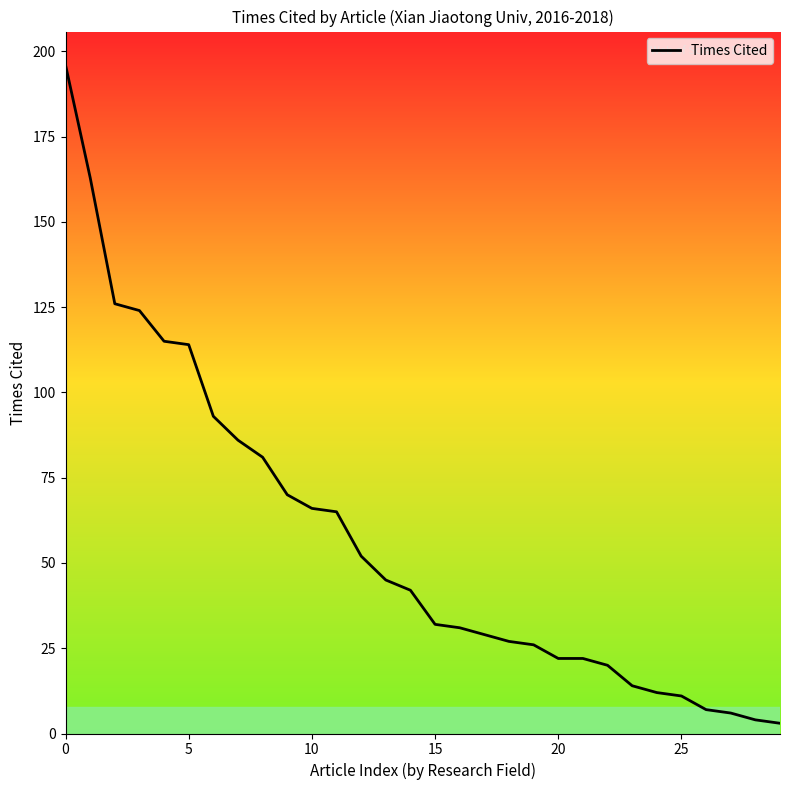

What is the difference between the second highest and minimum values?

160